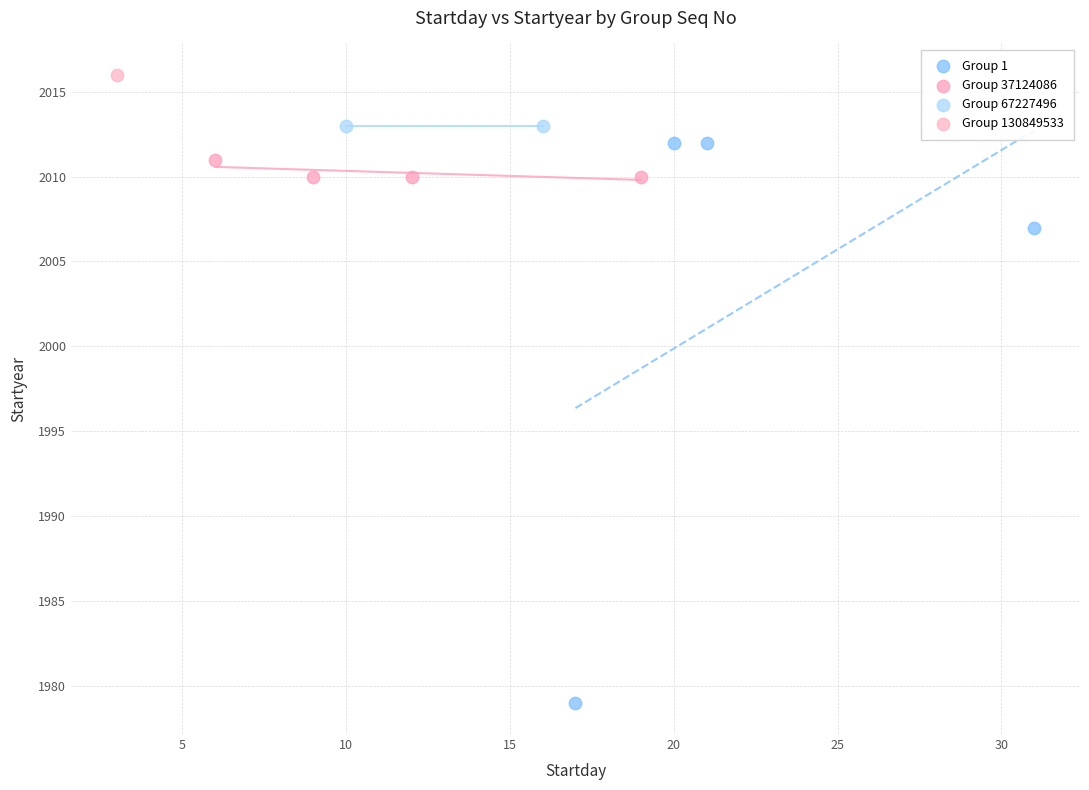

Which series reaches the minimum Y coordinate?

Group 1